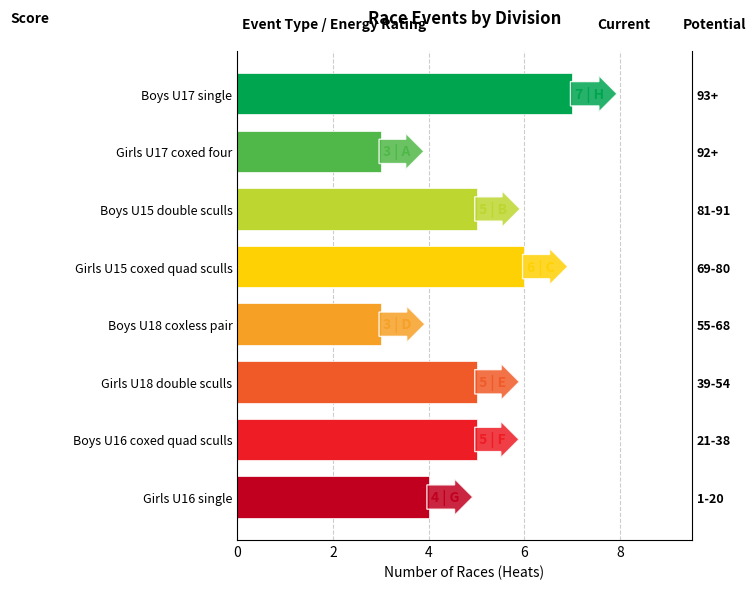

What is the value of the 2nd bar from the left?

5